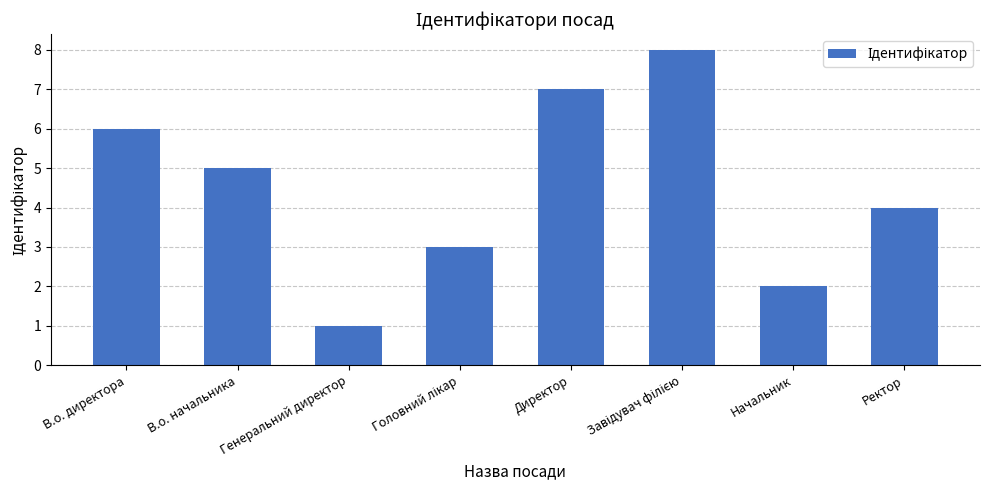

Is it true that the value at В.о. начальника is 5?

True